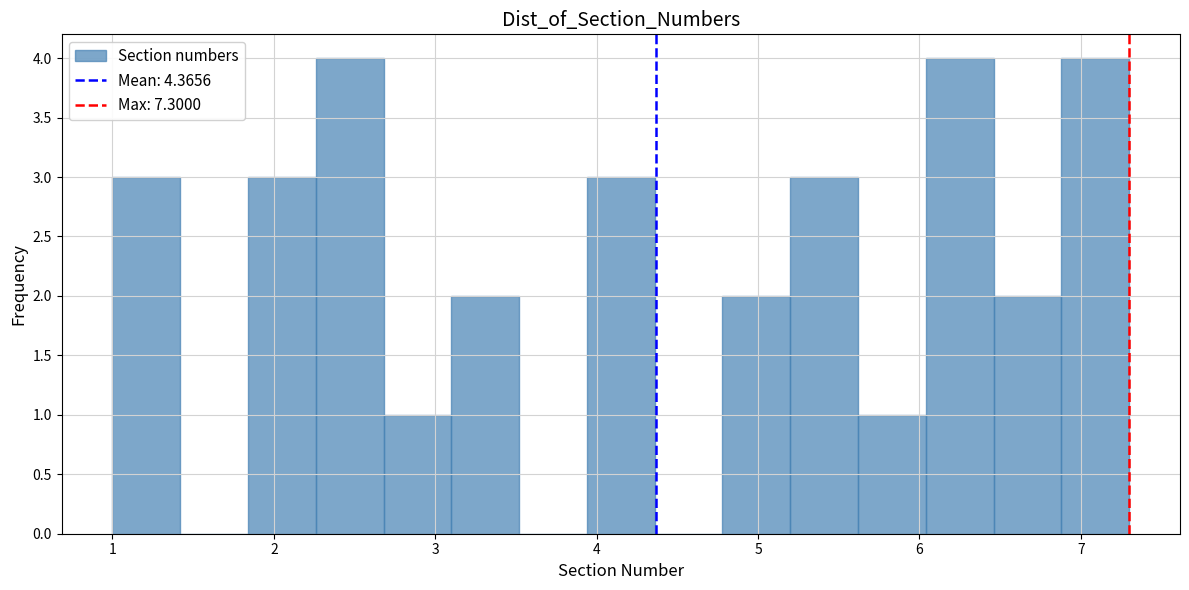

Reading left to right, list every bar in this chart as the range it spans on the x-axis followed by its height. Neither the bar edges nor the heights are printed on the chart, so give them approximately, as read against the axes.

1.00 to 1.42: 3
1.42 to 1.84: 0
1.84 to 2.26: 3
2.26 to 2.68: 4
2.68 to 3.10: 1
3.10 to 3.52: 2
3.52 to 3.94: 0
3.94 to 4.36: 3
4.36 to 4.78: 0
4.78 to 5.20: 2
5.20 to 5.62: 3
5.62 to 6.04: 1
6.04 to 6.46: 4
6.46 to 6.88: 2
6.88 to 7.30: 4